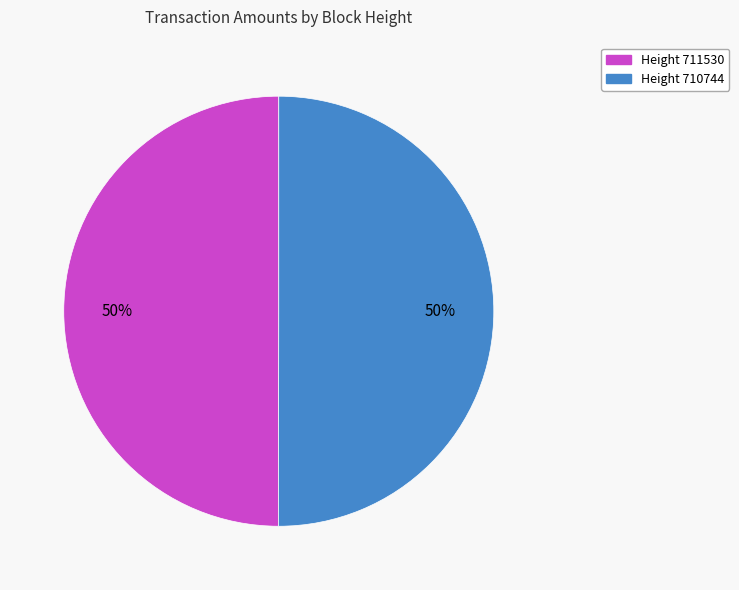

To the nearest percent, what is the average slice percentage?

50%